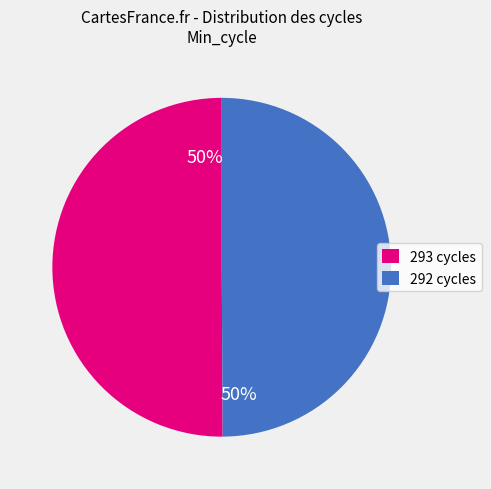

Do 293 cycles and 292 cycles together represent more than half of the pie?

Yes